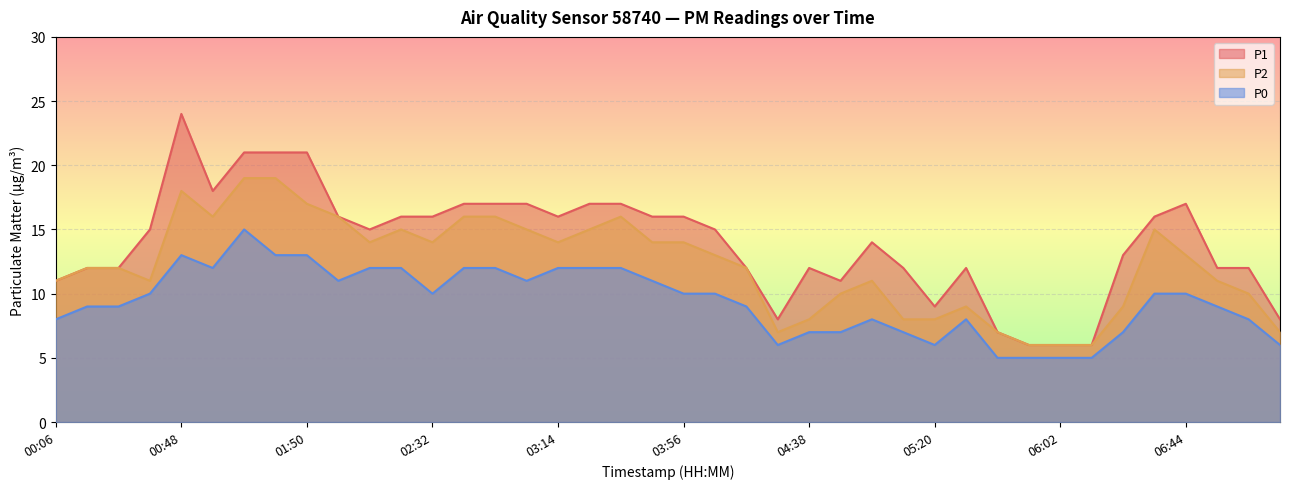

What are all the series names shown in the legend?

P1, P2, P0